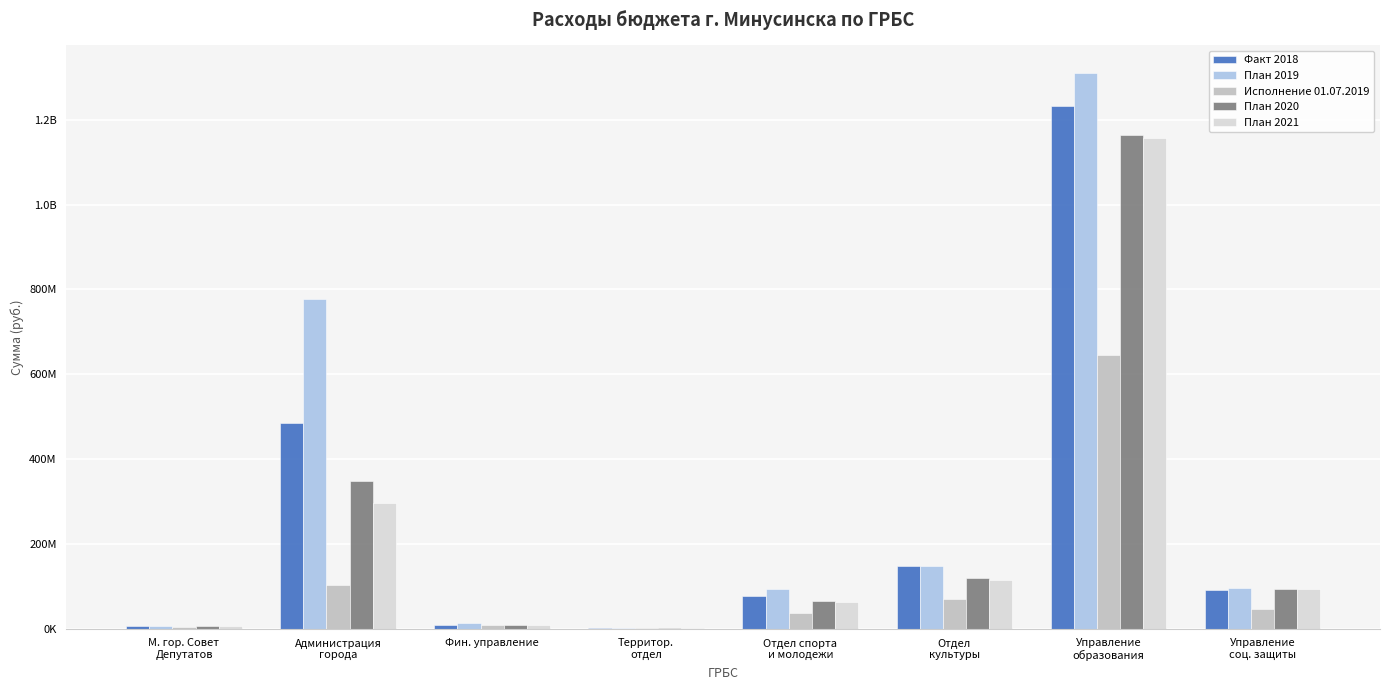

Which category has the lowest value in the План 2019 series?

Территор.
отдел